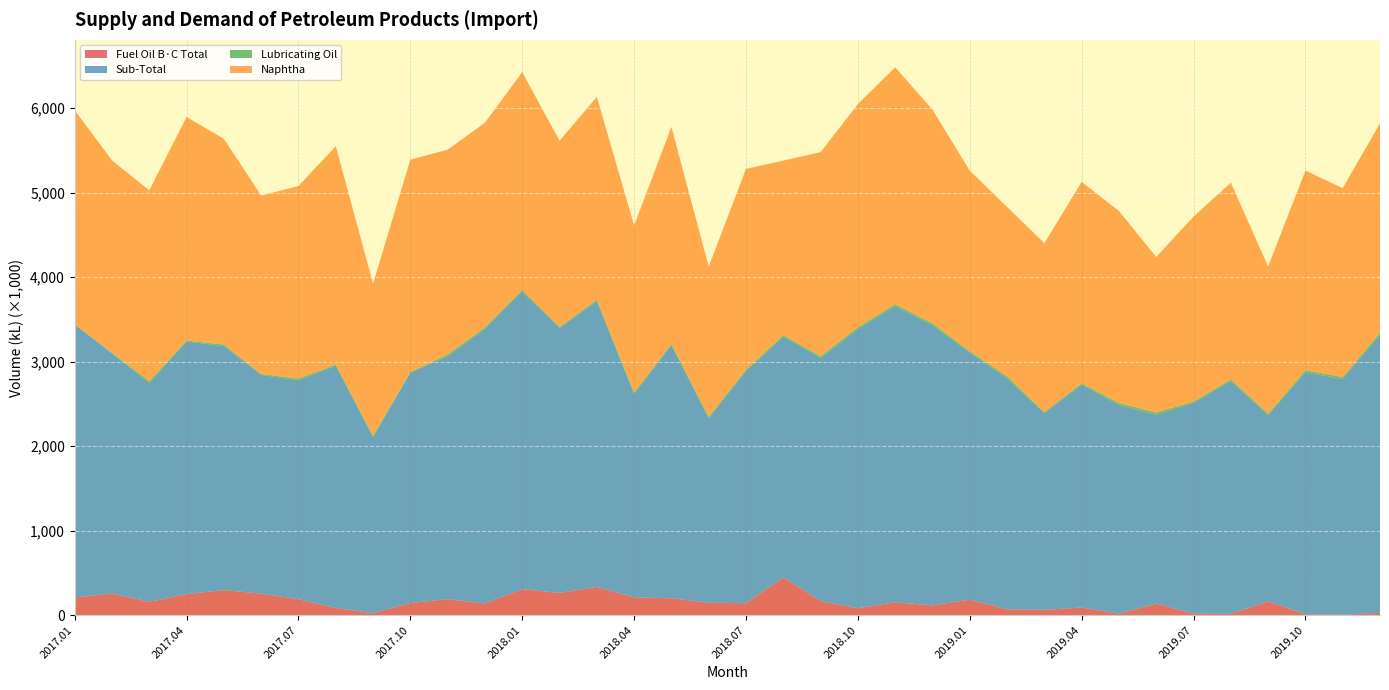

Reading left to right, what are all the values shown in this chart?

Fuel Oil B·C Total: 208454	256804	158113	248851	296915	255109	189492	84494	24124	143536	189472	138710	308433	263463	334359	211356	200243	147136	141972	446456	166031	82180	152531	116102	183233	69715	63685	90786	16649	137844	18463	16349	163453	11482	5973	27702
Sub-Total: 3229146	2841365	2587902	2990106	2884810	2587974	2589869	2869100	2081183	2726378	2874204	3248388	3522766	3134812	3377674	2406872	2994563	2181927	2745906	2850552	2878973	3301081	3502614	3313383	2923042	2734127	2324647	2639547	2469571	2232633	2494422	2755866	2203311	2863847	2787392	3292335
Lubricating Oil: 4813	6879	23859	9862	20761	9632	20569	10405	18775	6766	22212	18554	17313	11883	21079	17903	14836	19322	16943	16257	19932	23669	23753	22634	15541	21968	15770	13716	23410	26439	14244	18840	17829	21075	25191	21224
Naphtha: 2532027	2276030	2257203	2645946	2434030	2112497	2277383	2586059	1798761	2513752	2422149	2421577	2576818	2202951	2400237	1975435	2568177	1775601	2375584	2065597	2413334	2641228	2804419	2529806	2137390	2005109	1996679	2382312	2272772	1841655	2188752	2326440	1741054	2363916	2233922	2478883